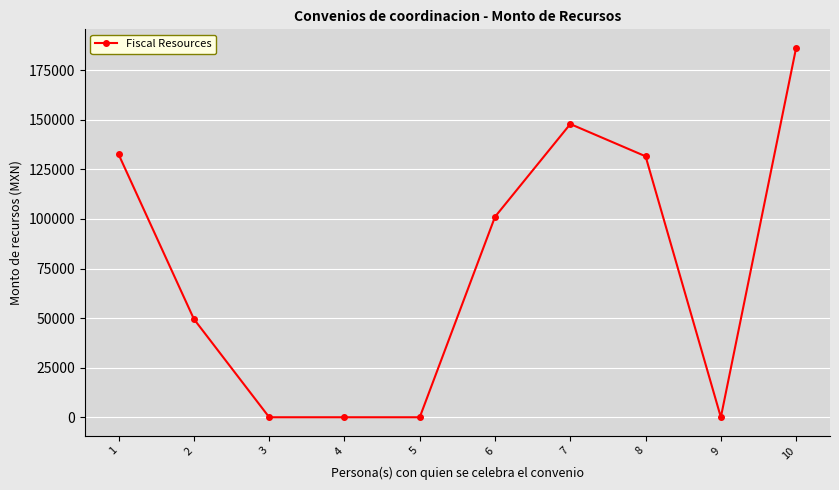

Does the chart have visible grid lines?

Yes